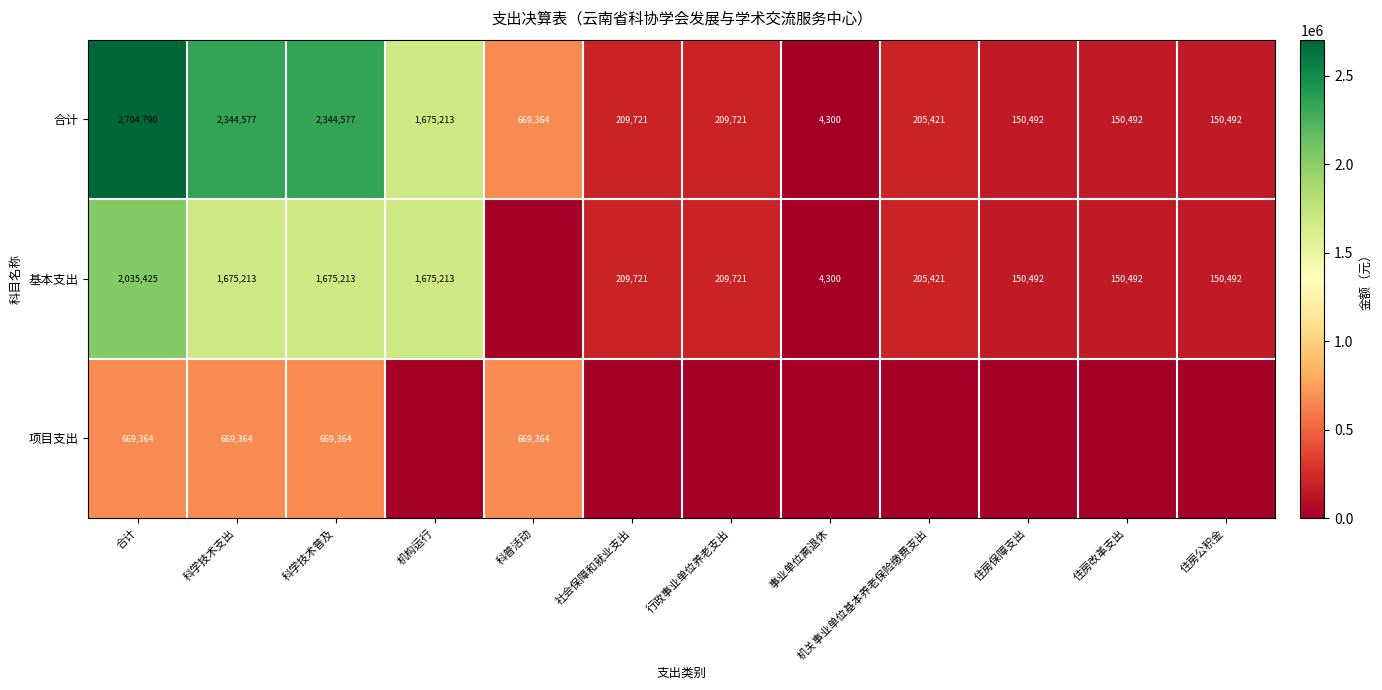

The value of 项目支出 at 科学技术支出 is 669364. True or false?

True